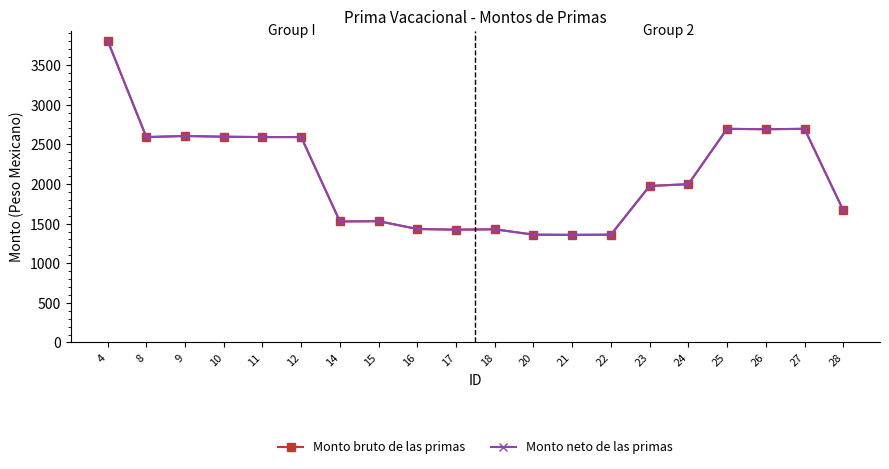

Is this an area chart (filled region under the line)?

No